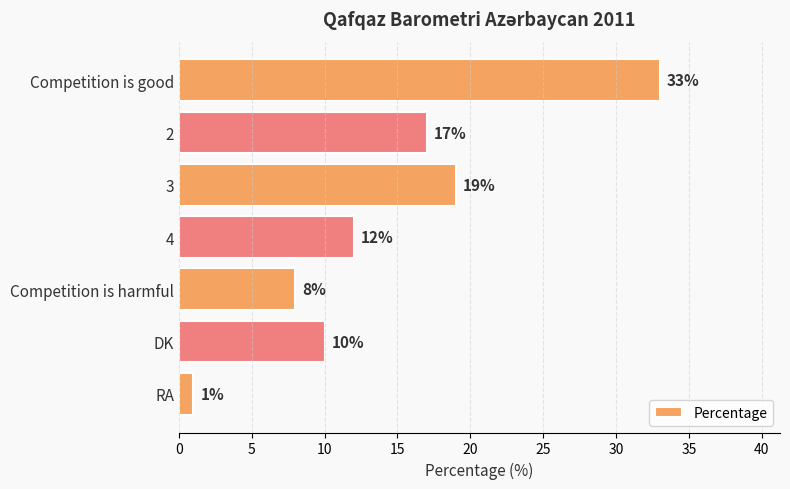

Between 4 and DK, which is larger?

4